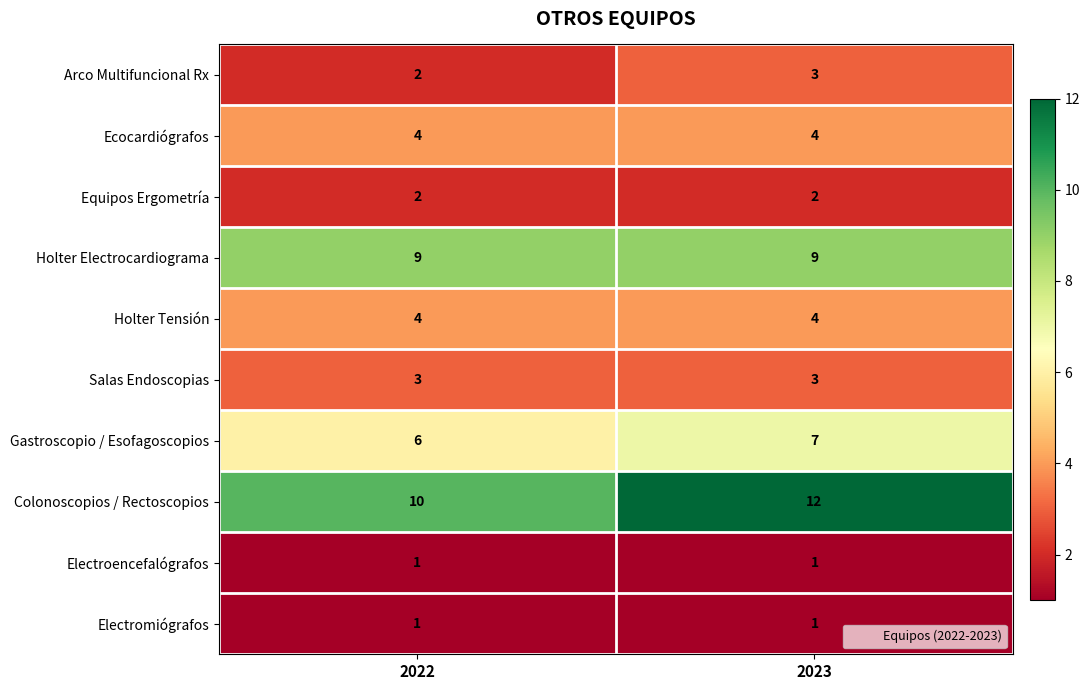

Read the Holter Tensión value at 2022.

4